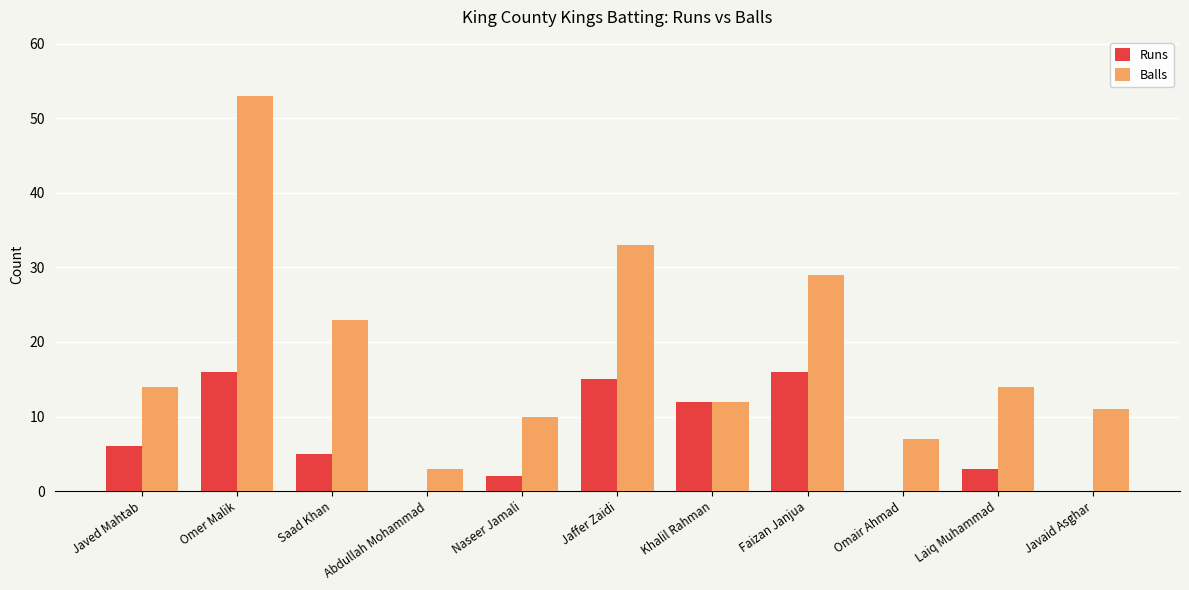

How many groups of bars are there?

11